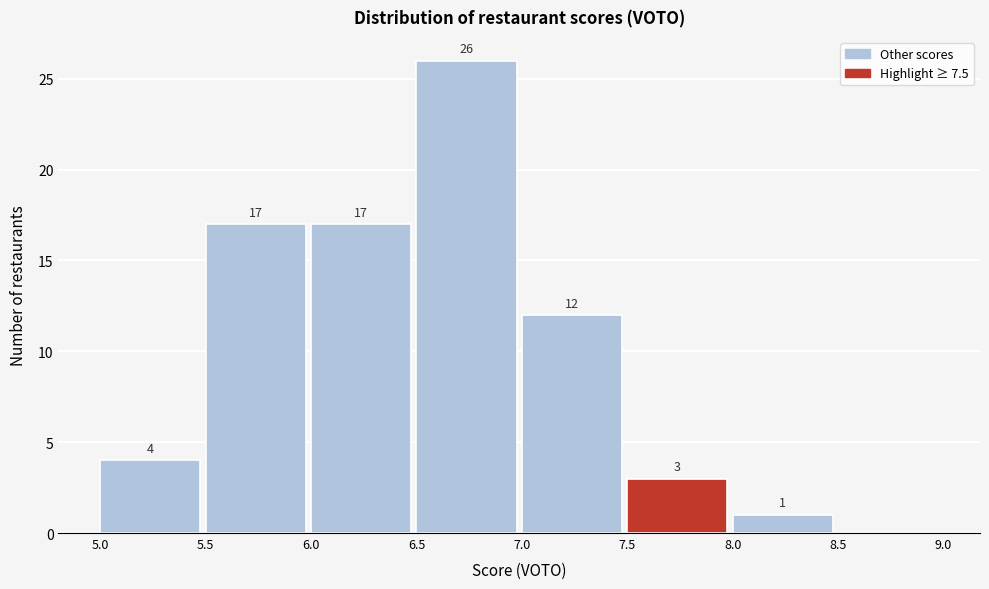

Over which range of the x-axis is the bar tallest?

6.5 to 7.0